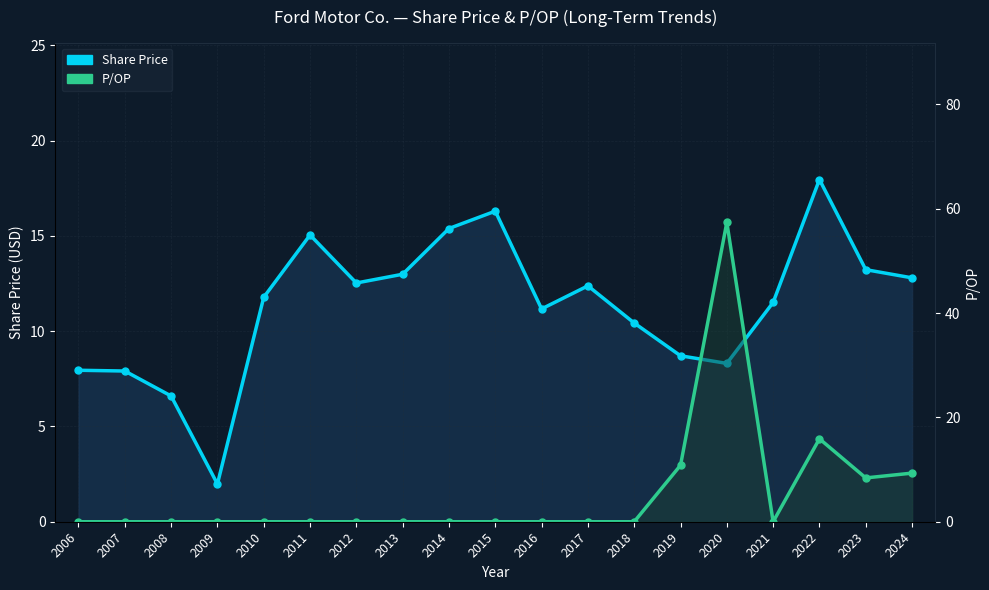

Between which two adjacent categories do P/OP and Share Price first intersect?

2018 and 2019